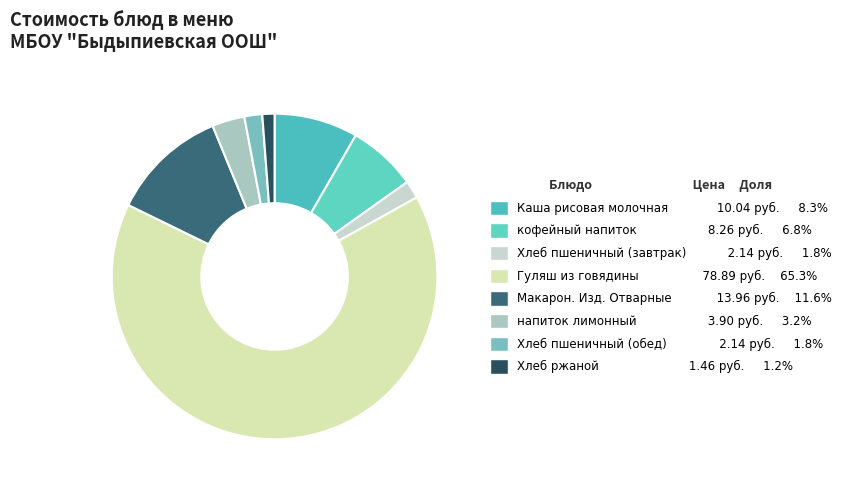

How many slices are in this pie chart?

8